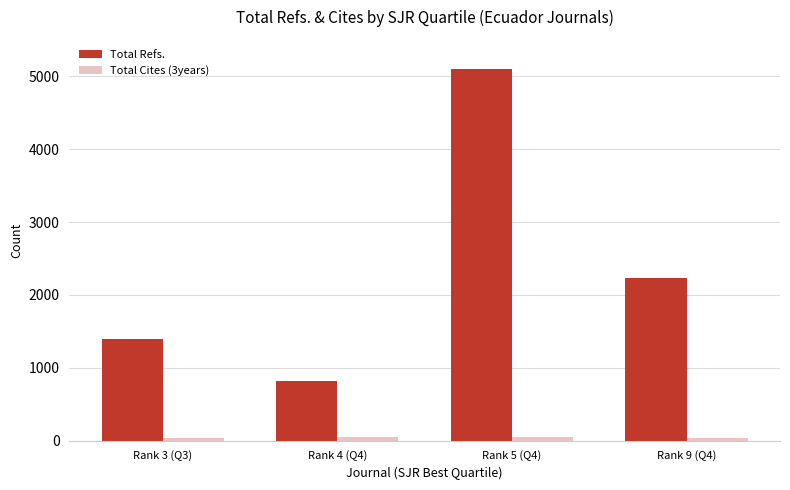

What is the difference between the maximum and minimum values in the Total Refs. series?

4287